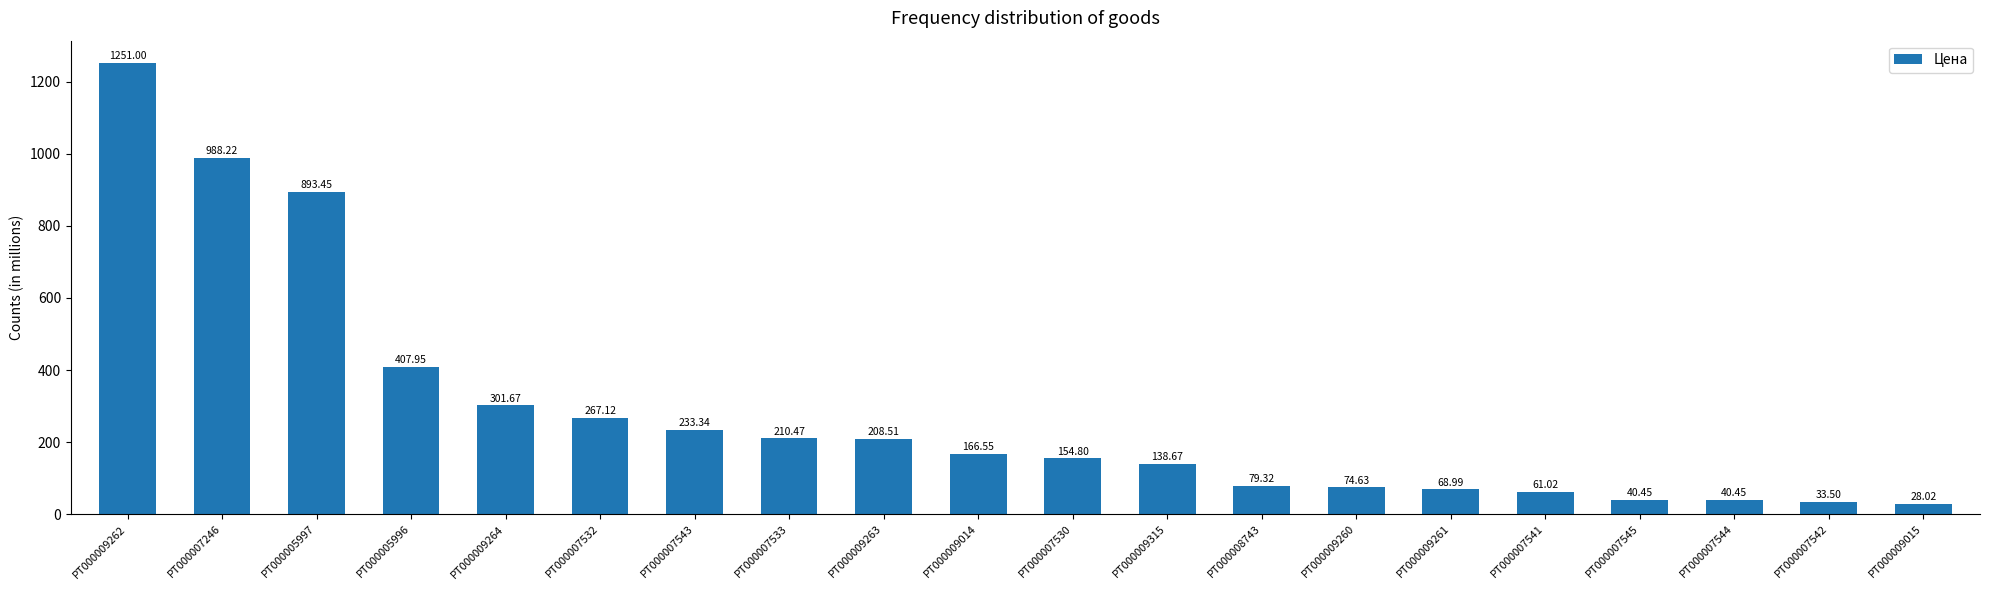

The chart shows a value of 69.0 at PT000009261. True or false?

True